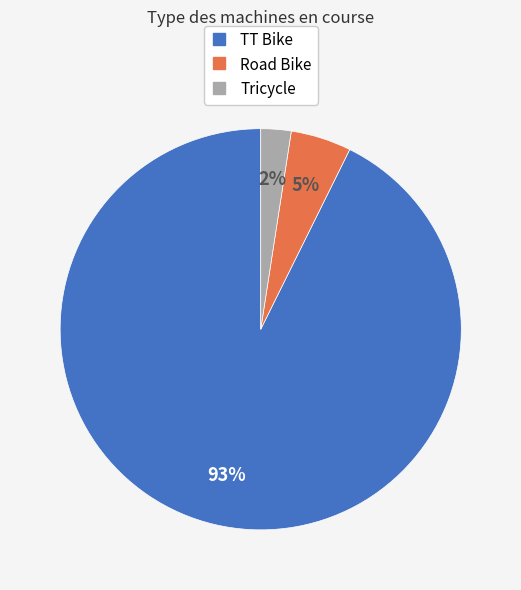

How many slices are in this pie chart?

3